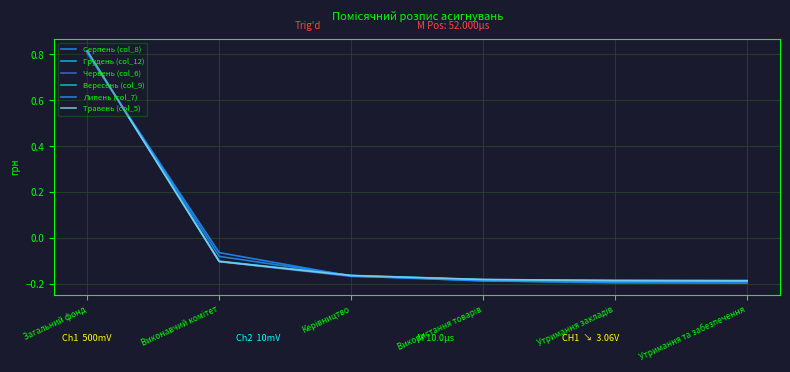

True or false: Вересень (col_9) has more than 1 points higher than both neighbors.

False